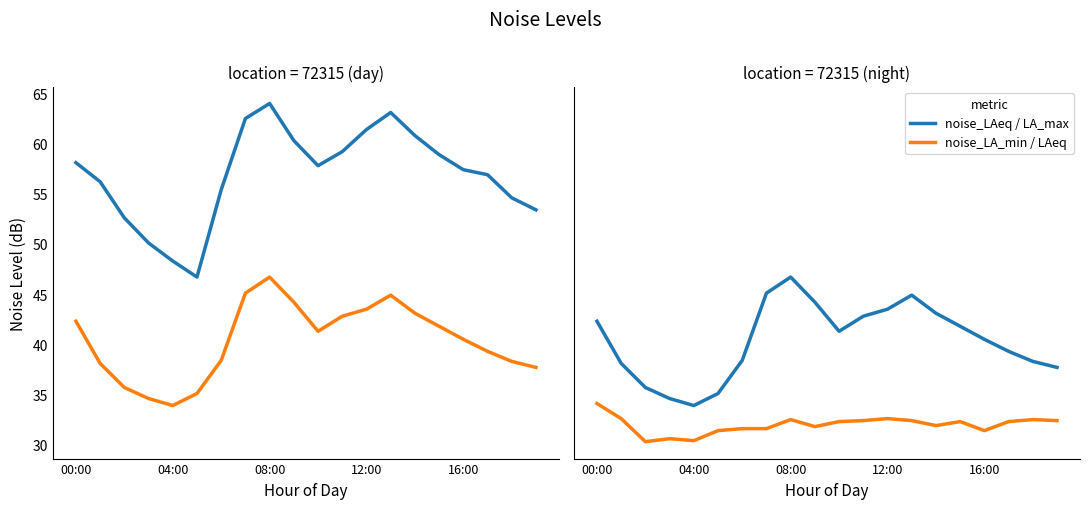

At how many categories does at least one series exceed 52?

17